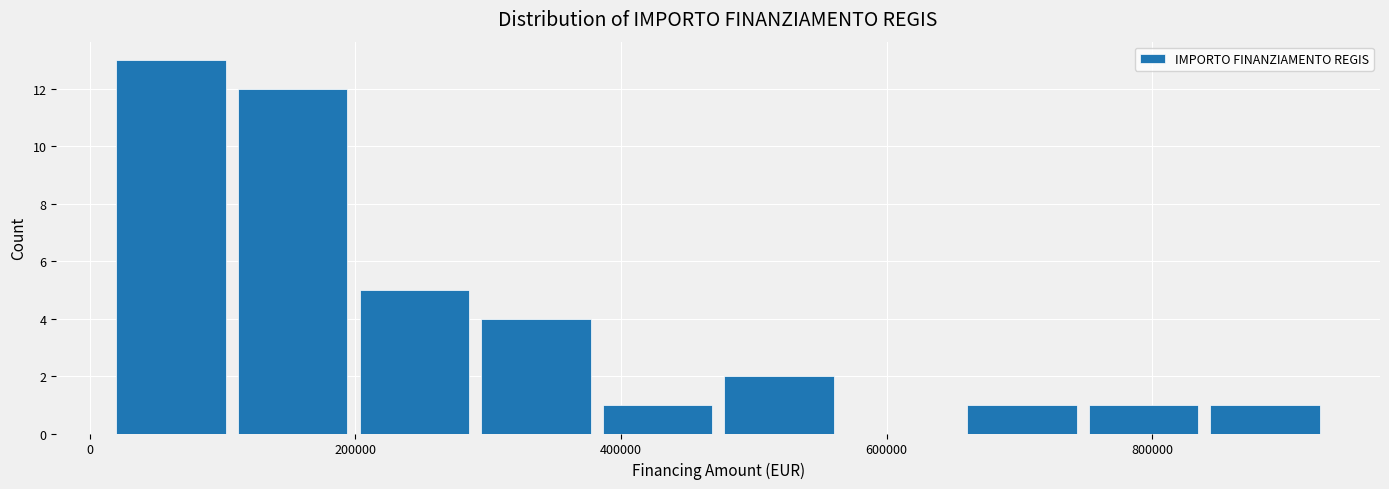

Which range on the x-axis has the tallest bar?

20000 to 100000